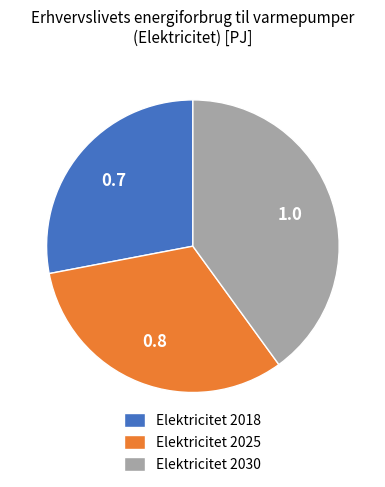

Is the sum of Elektricitet 2025 and Elektricitet 2018 greater than half?

Yes